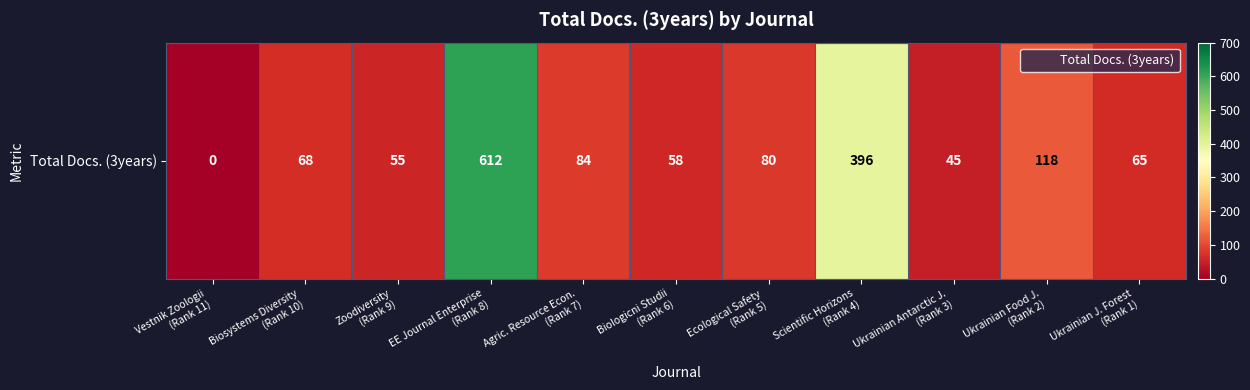

What is the sum of all values?

1581